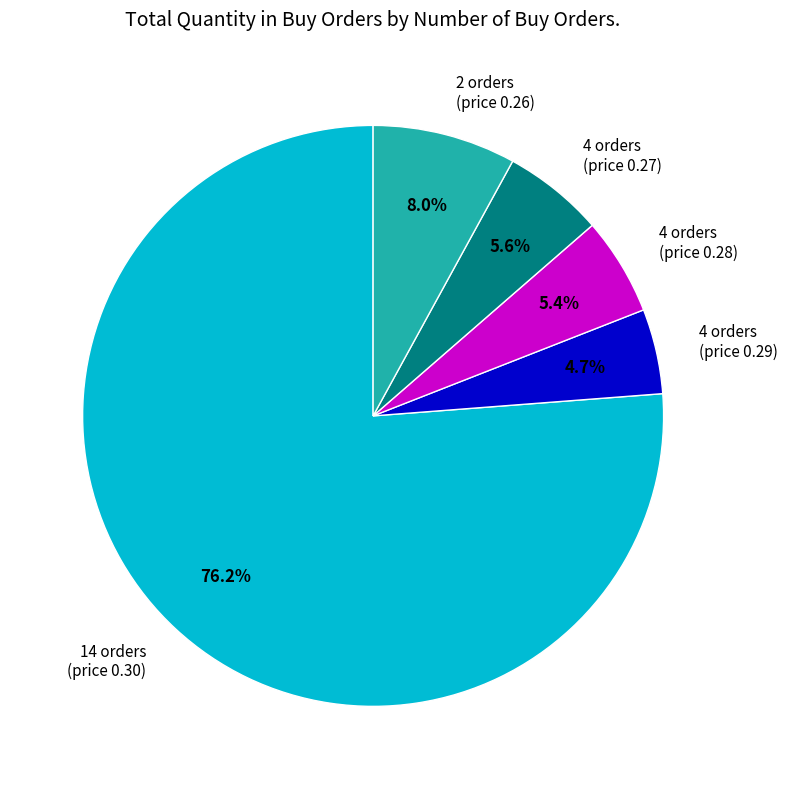

How much of the chart is everything except 4 orders (price 0.27)?

94.4%